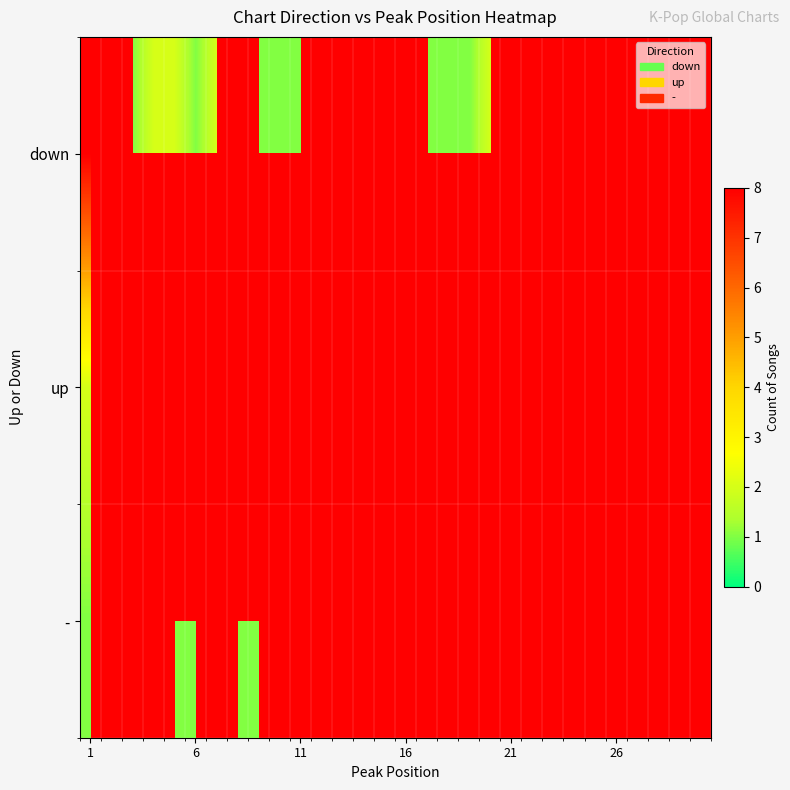

List the series in order of their overall mean, lowest first.

down, up, -